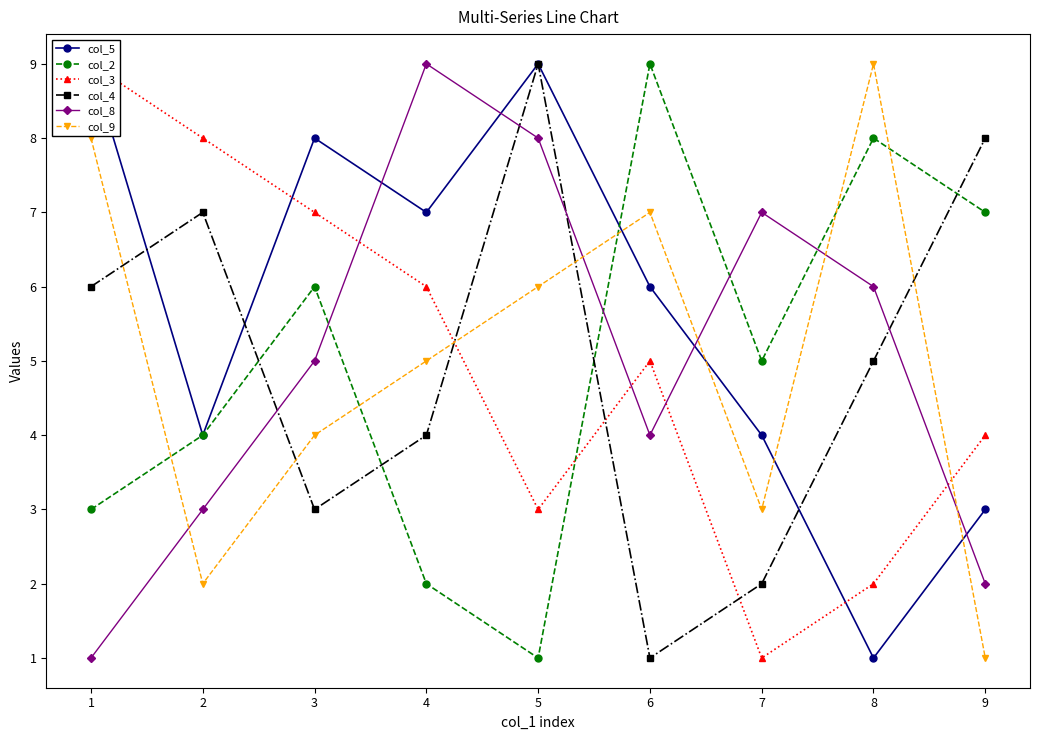

What is the smallest value displayed?

1